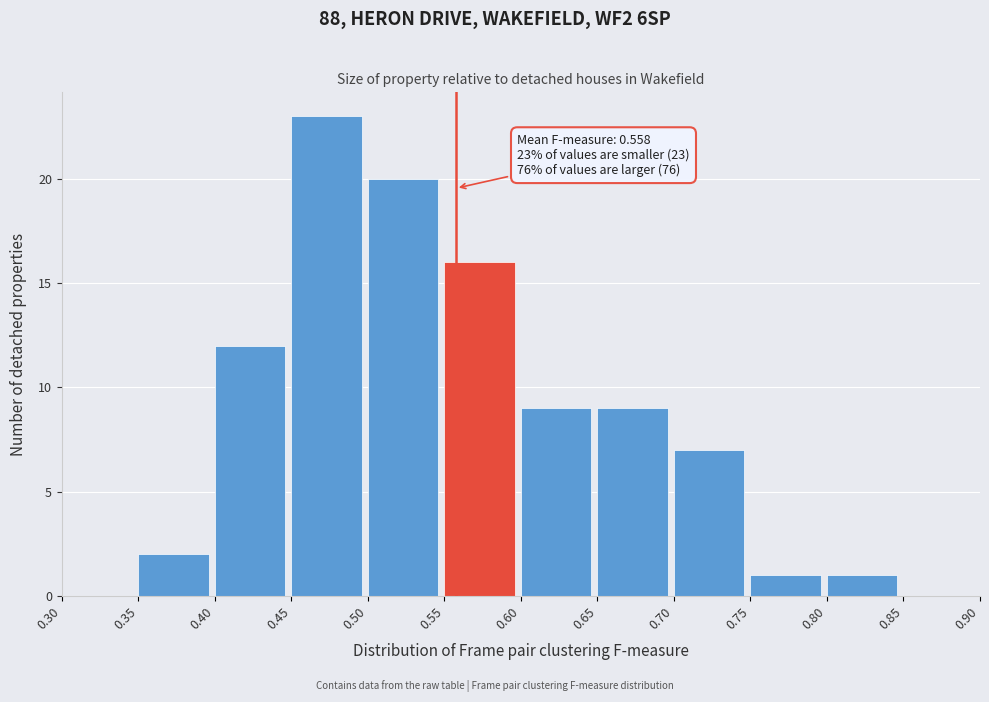

Which range on the x-axis has the tallest bar?

0.45 to 0.50